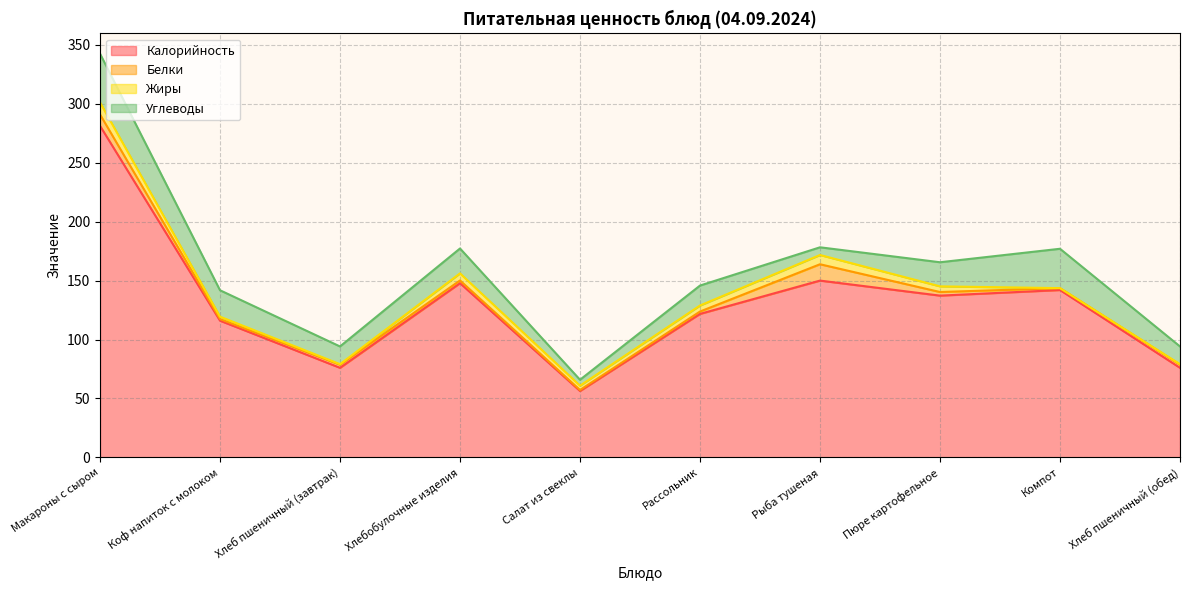

How many series are shown in this chart?

4